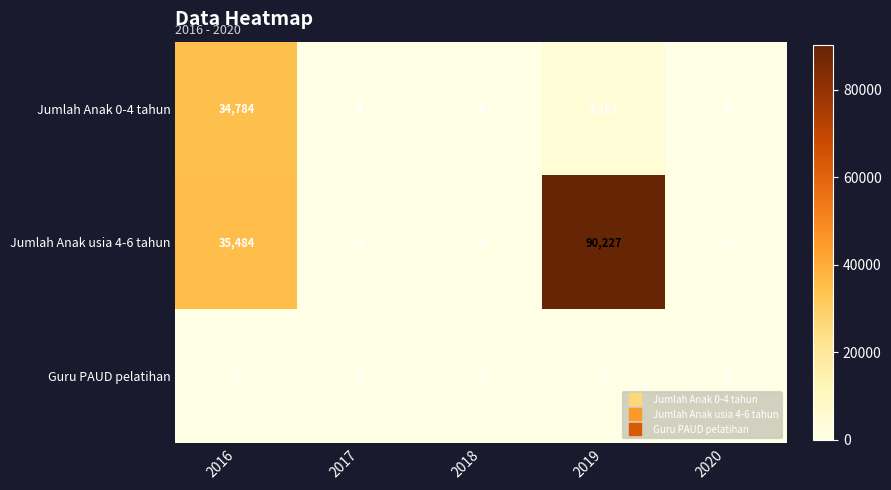

Rank the series by their maximum value, from lowest to highest.

Guru PAUD pelatihan, Jumlah Anak 0-4 tahun, Jumlah Anak usia 4-6 tahun